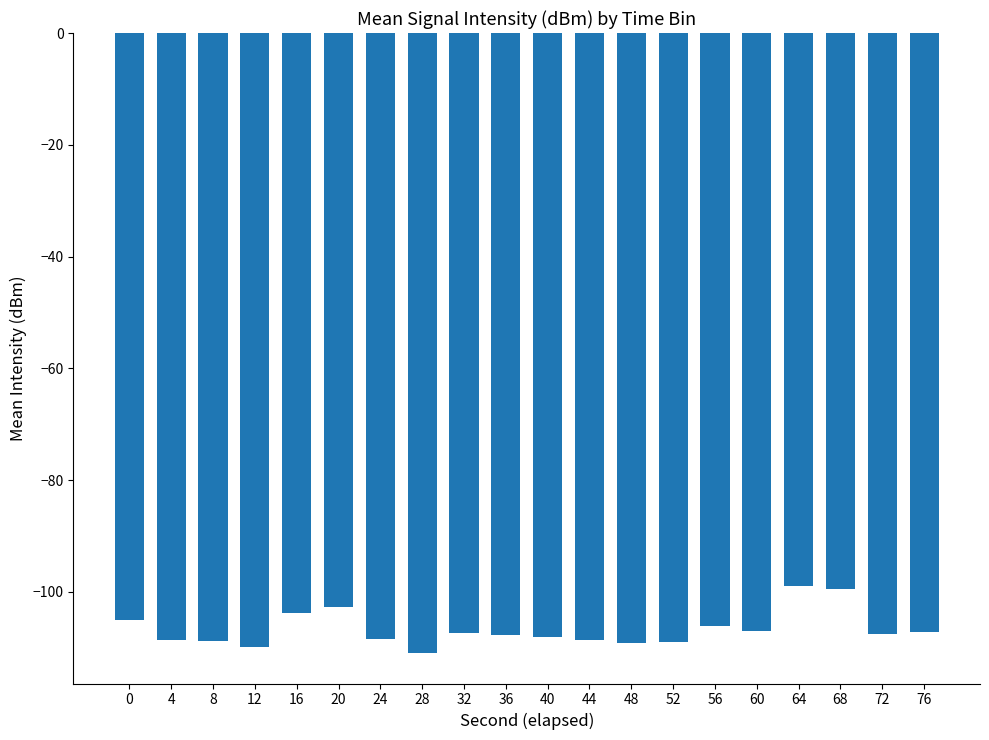

Between 76 and 12, which is larger?

76